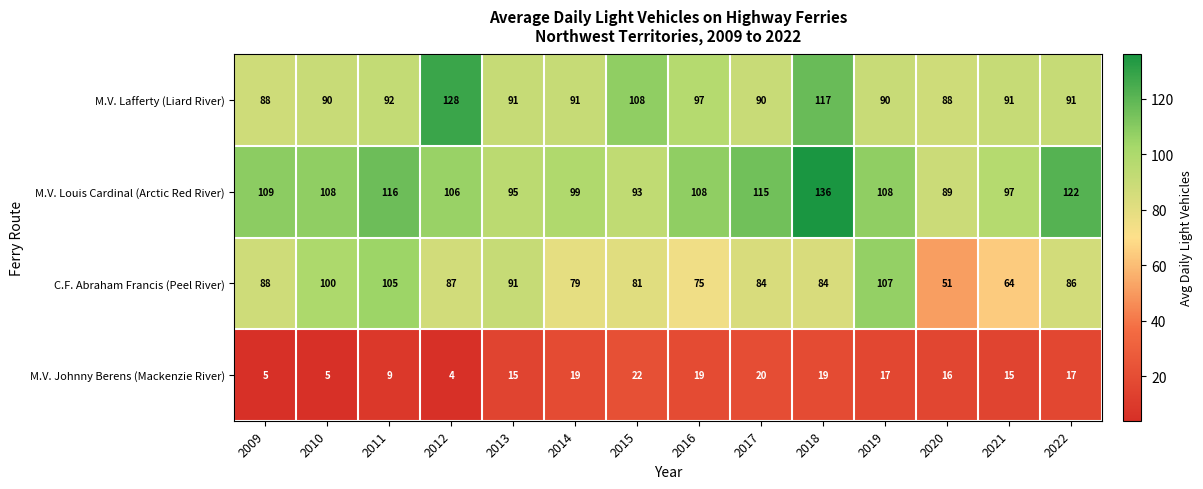

At which label is C.F. Abraham Francis (Peel River) closest to 79?

2014